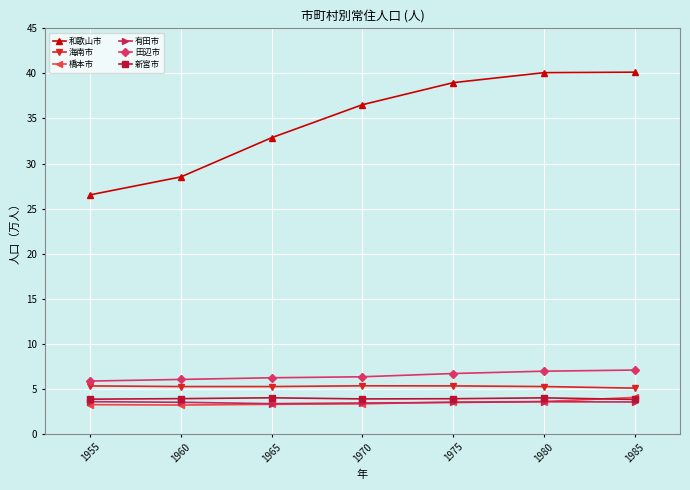

Is it true that 和歌山市 equals 21.2 at 1965?

False